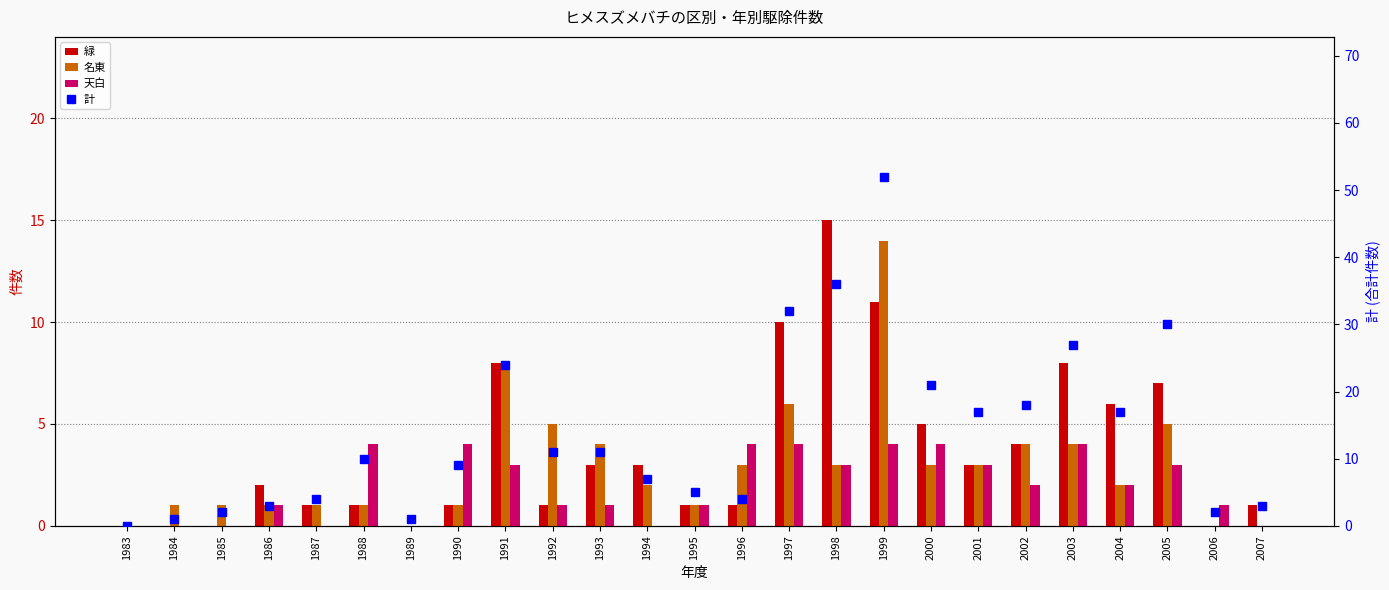

Rank the series at 1988 from highest to lowest value.

計, 天白, 緑, 名東